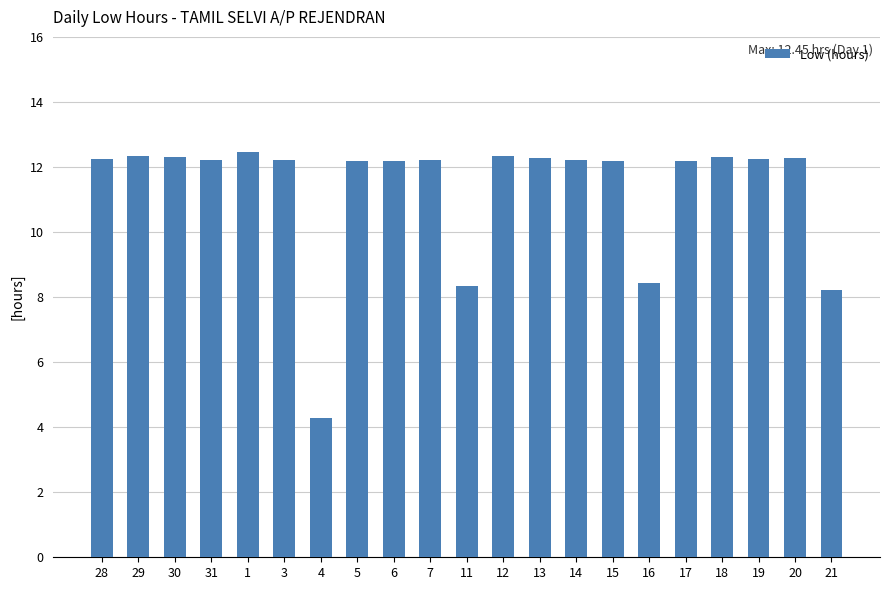

What is the minimum value shown in the chart?

4.3